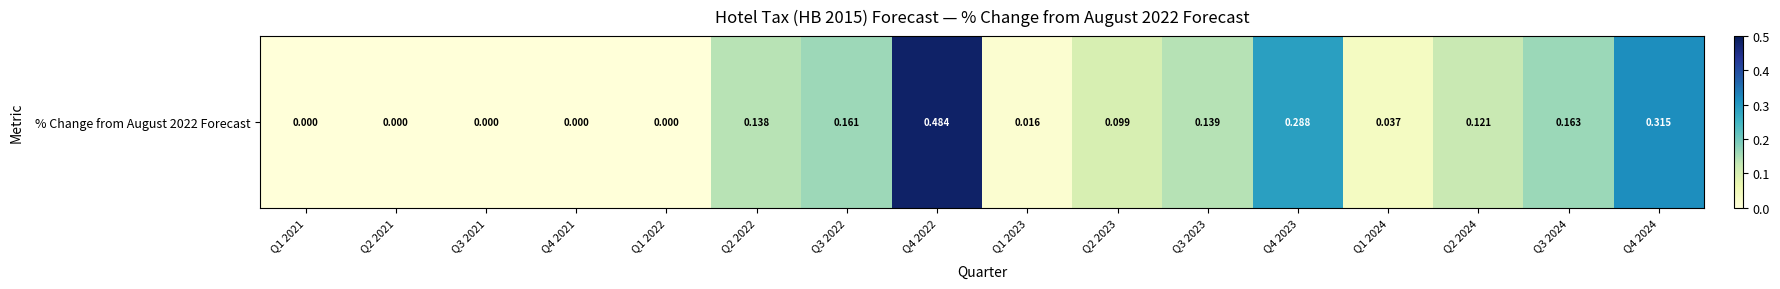

What is the change in value from Q1 2021 to Q4 2023?

+0.3